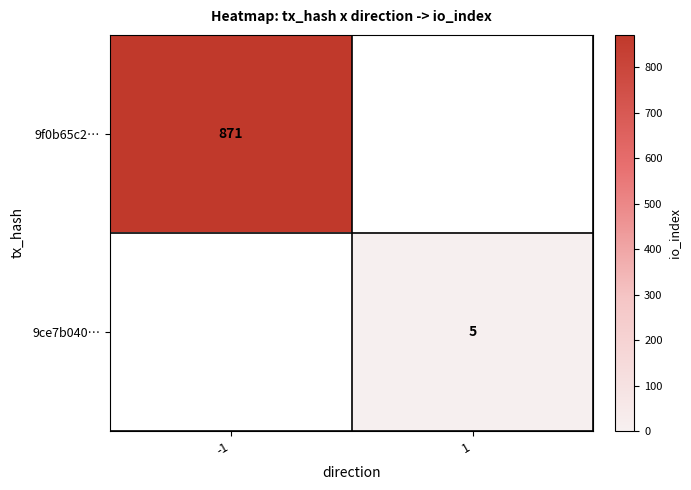

True or false: 9ce7b040… has a value of 3 at 1.

False